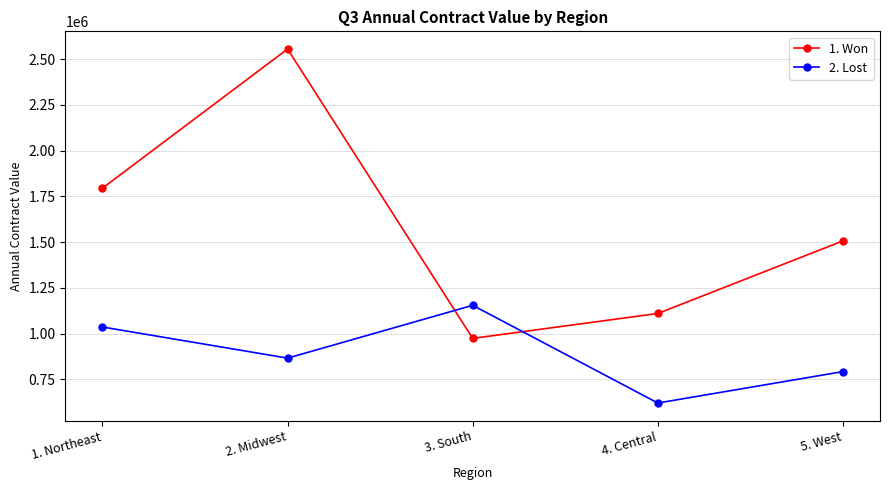

List the series in order of their peak value, lowest first.

2. Lost, 1. Won